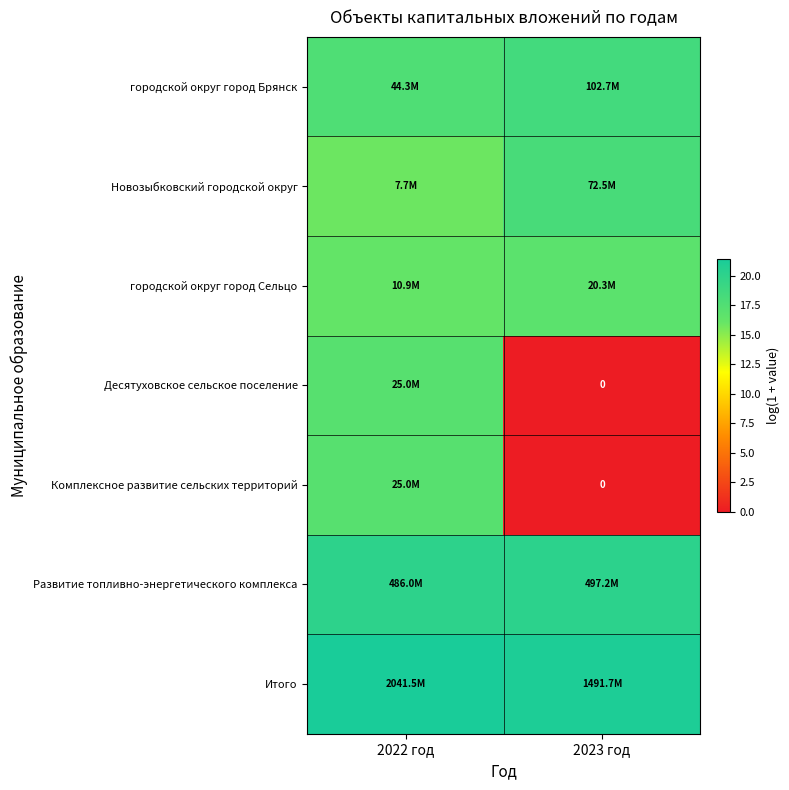

What is the maximum value shown in the chart?

21.4